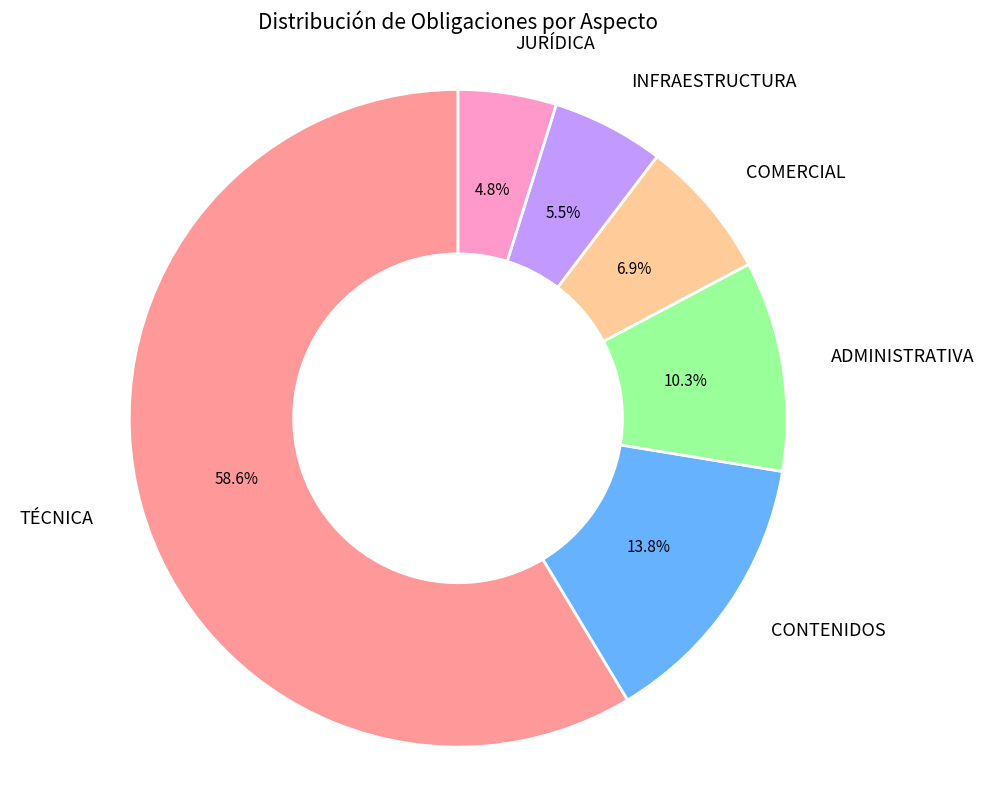

Does any single category account for the majority?

Yes